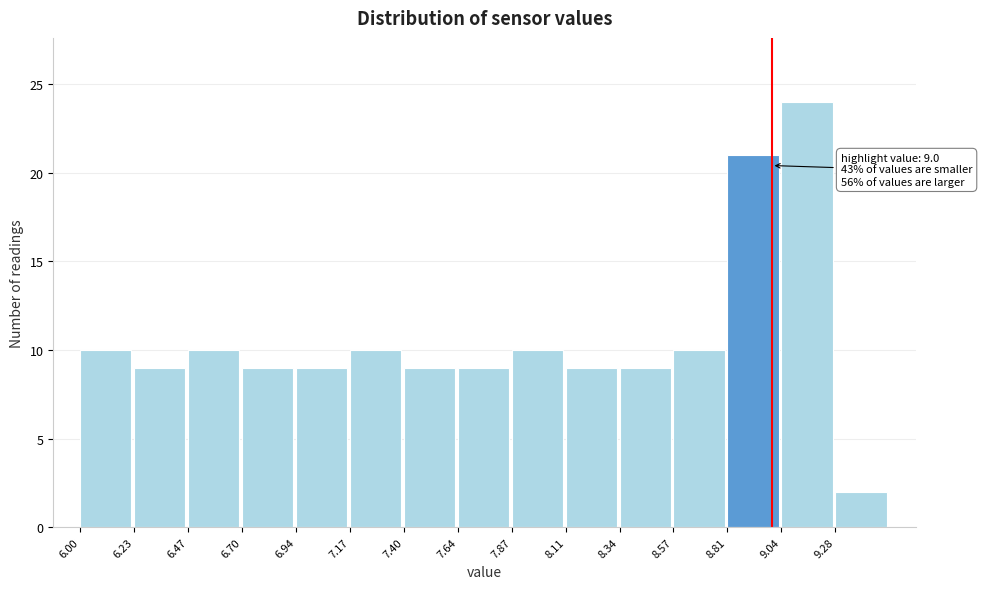

Over which range of the x-axis is the bar tallest?

9.05 to 9.30